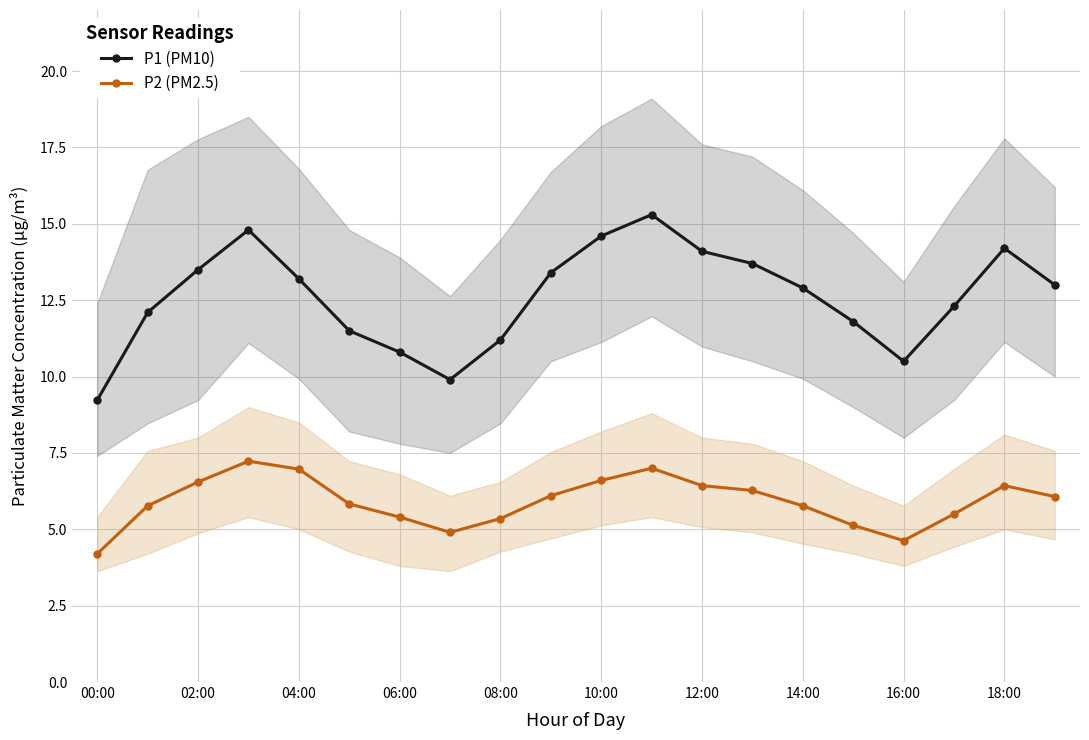

True or false: P2 (PM2.5) and P1 (PM10) cross at least once.

False